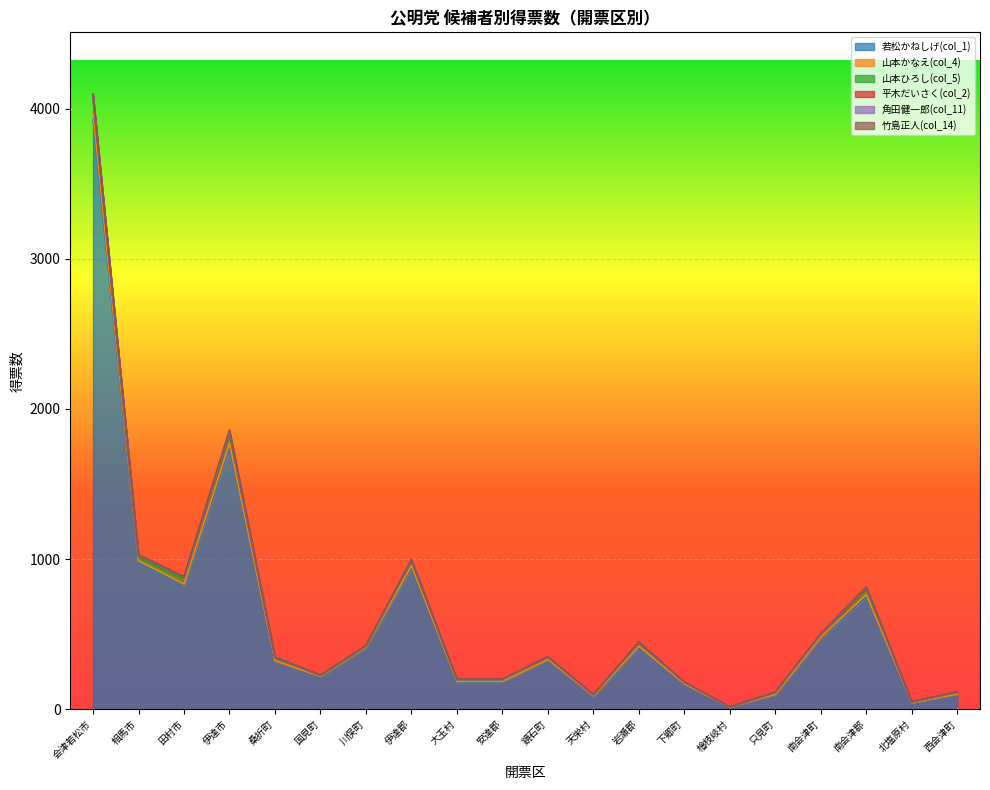

What are all the series names shown in the legend?

若松かねしげ(col_1), 山本かなえ(col_4), 山本ひろし(col_5), 平木だいさく(col_2), 角田健一郎(col_11), 竹島正人(col_14)